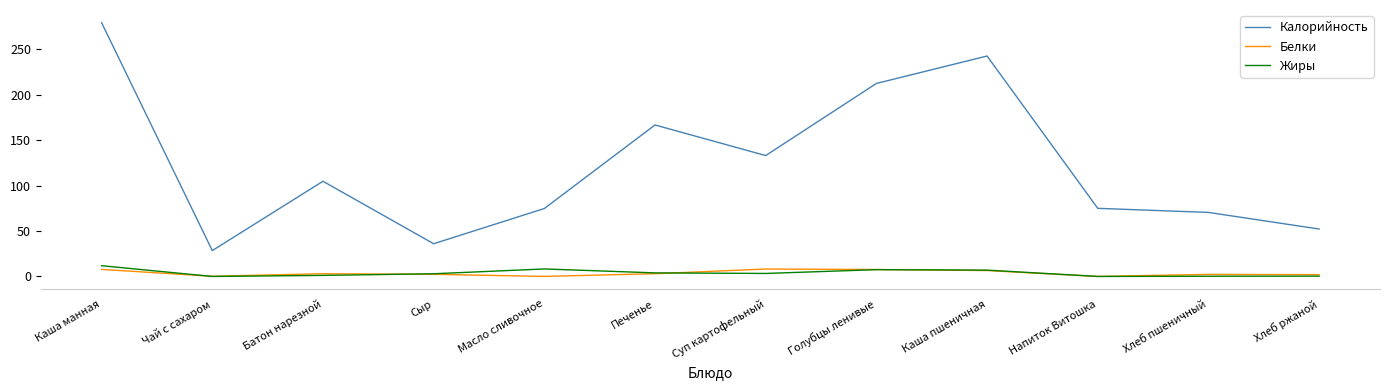

What value does the Жиры series have at Каша пшеничная?

7.0